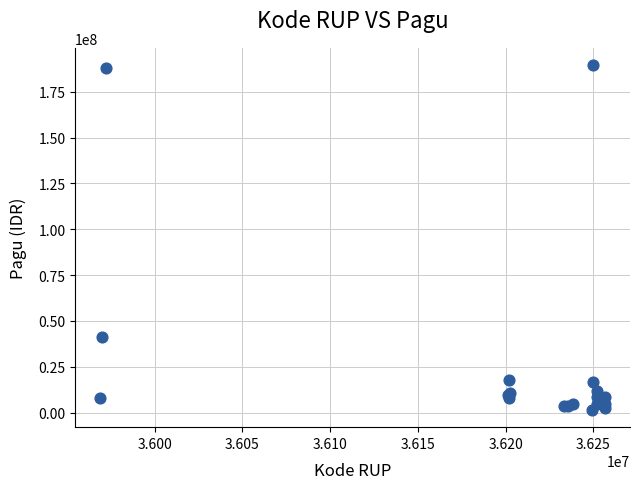

What Y value in the scatter plot is closest to 95489900?

41445000